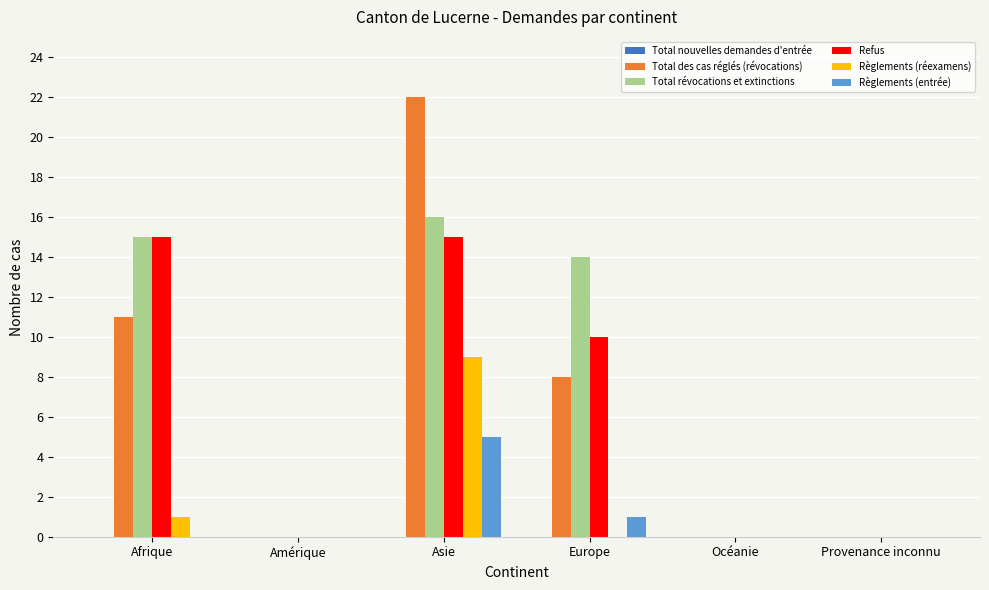

What is the maximum value shown in the chart?

22